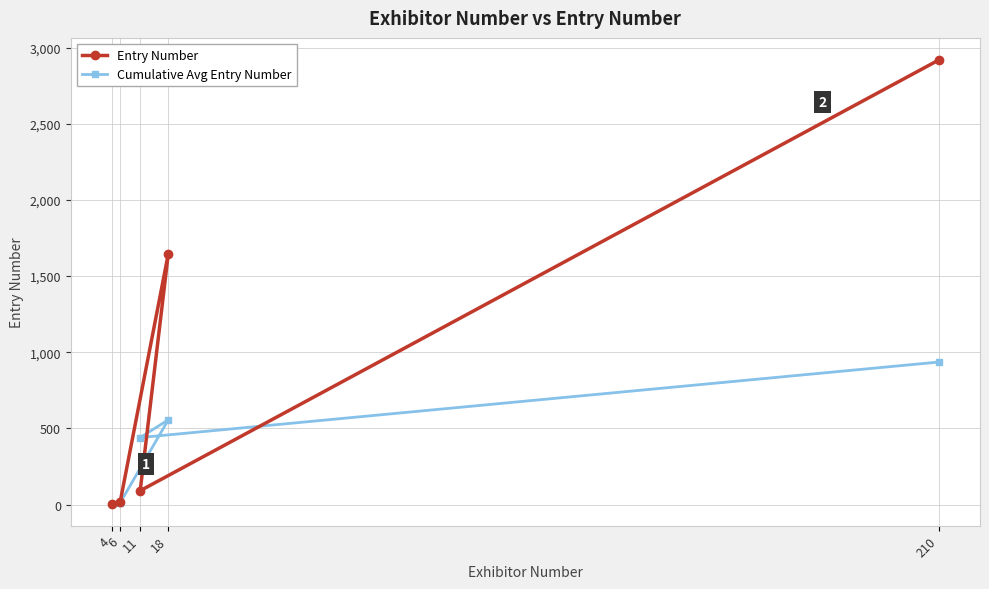

How many lines are shown in the chart?

2